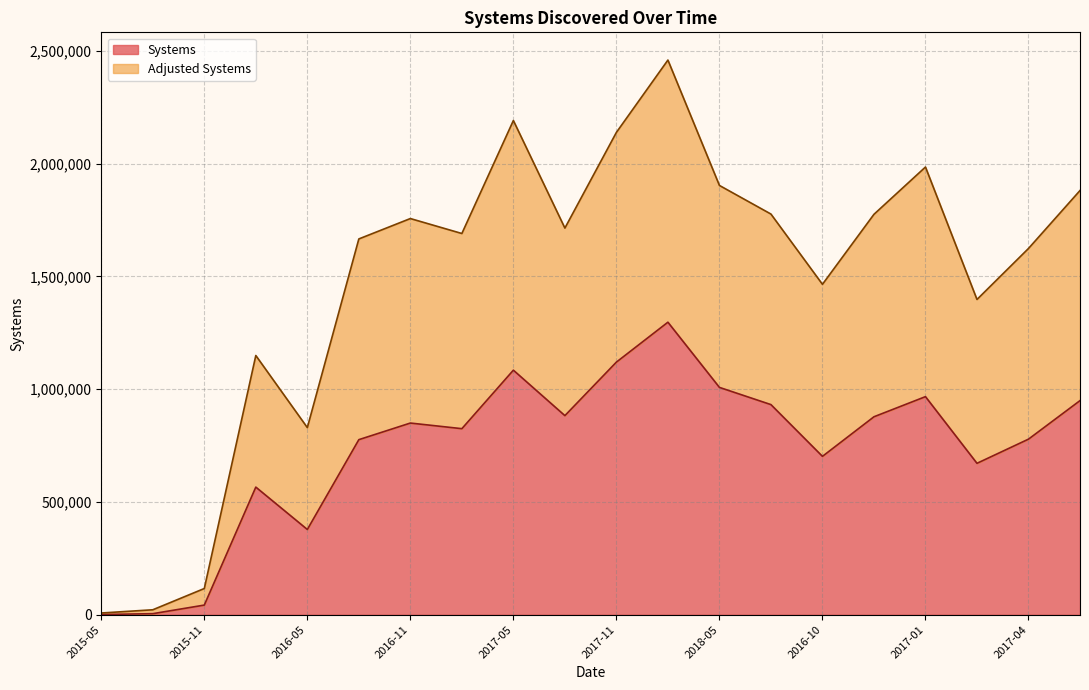

What is the difference between the maximum and minimum values in the Adjusted Systems series?

2451935